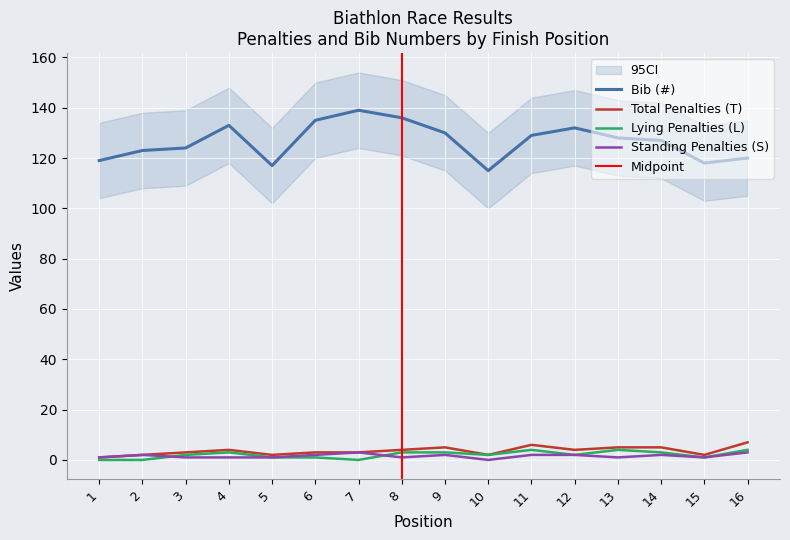

Reading left to right, list all the values displayed in this chart.

Bib (#): 1=119	2=123	3=124	4=133	5=117	6=135	7=139	8=136	9=130	10=115	11=129	12=132	13=128	14=127	15=118	16=120
Total Penalties (T): 1=1	2=2	3=3	4=4	5=2	6=3	7=3	8=4	9=5	10=2	11=6	12=4	13=5	14=5	15=2	16=7
Lying Penalties (L): 1=0	2=0	3=2	4=3	5=1	6=1	7=0	8=3	9=3	10=2	11=4	12=2	13=4	14=3	15=1	16=4
Standing Penalties (S): 1=1	2=2	3=1	4=1	5=1	6=2	7=3	8=1	9=2	10=0	11=2	12=2	13=1	14=2	15=1	16=3